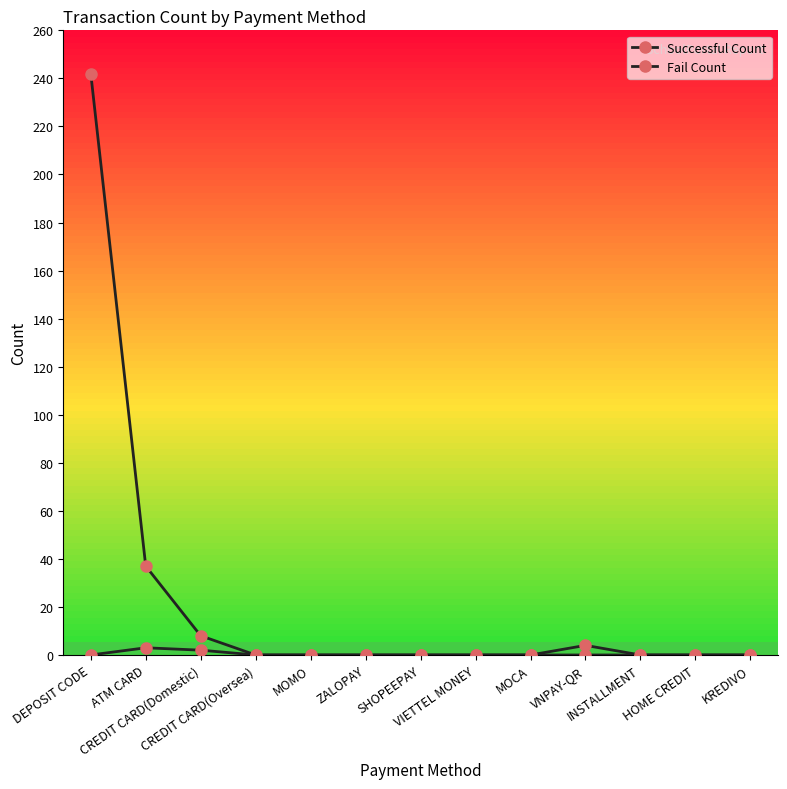

What position from the right is DEPOSIT CODE?

13